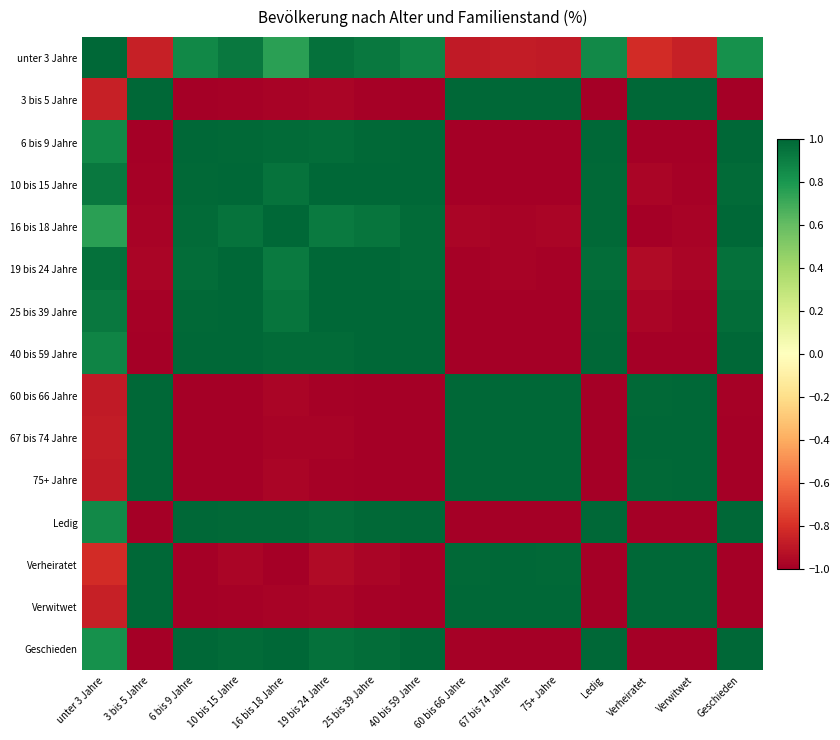

What is the total value across all series at Ledig?

2.8